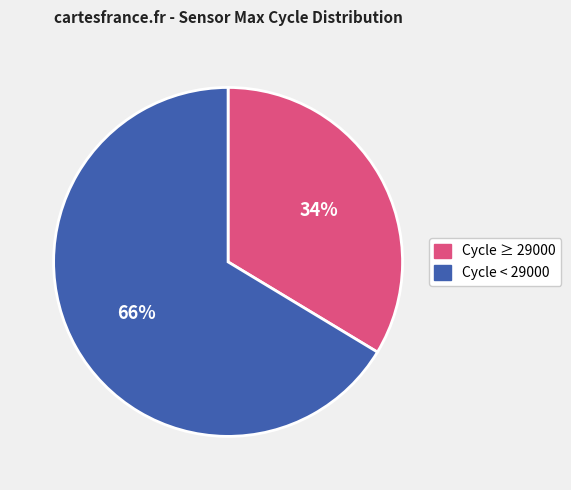

How many segments does this pie chart have?

2